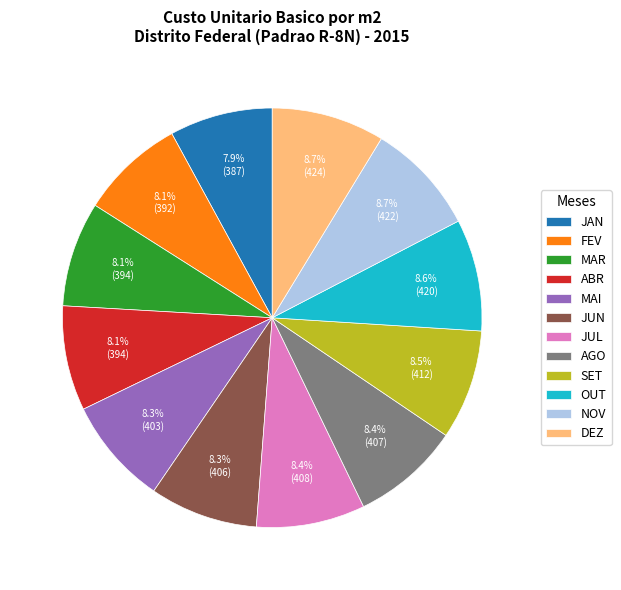

Approximately how many times larger is the value at FEV compared to ABR?

1.0